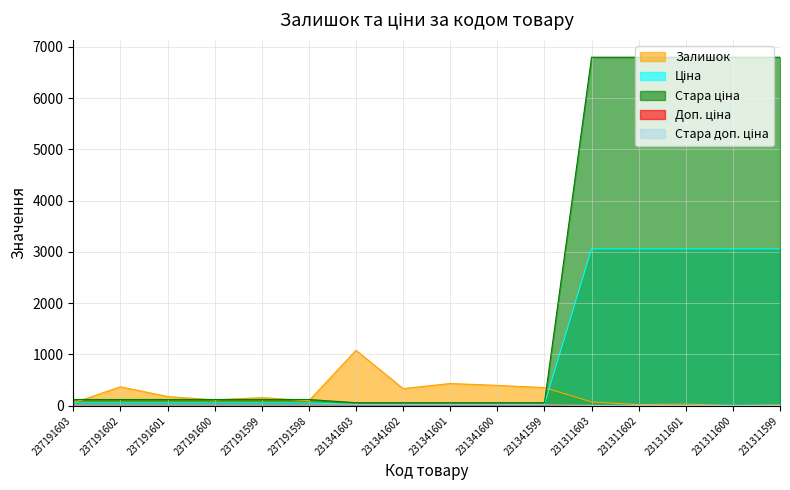

The value of Залишок at 231341602 is 334.0. True or false?

True